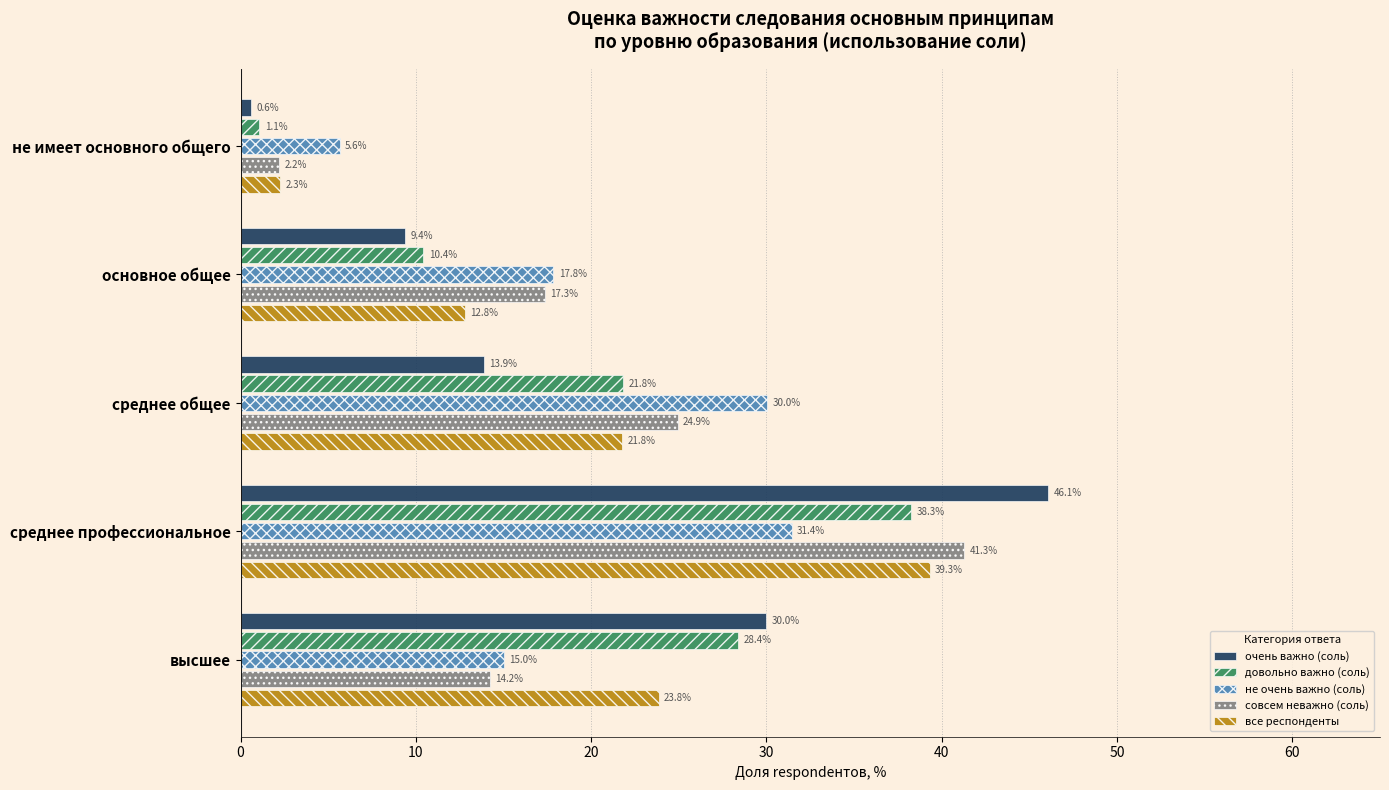

The value of все респонденты at высшее is 9.6. True or false?

False